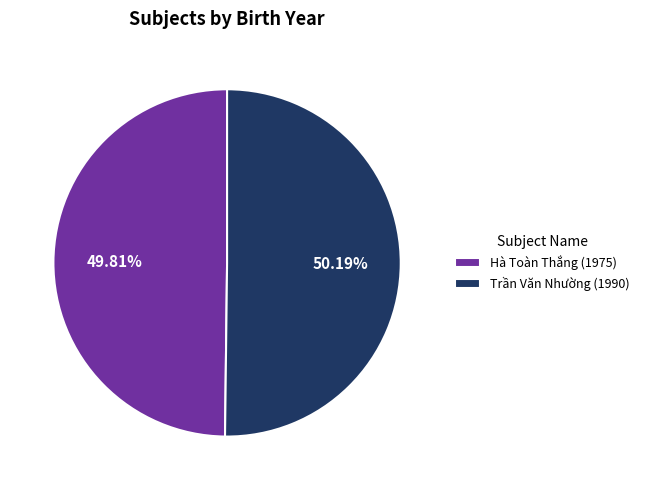

Approximately how many times larger is the value at Trần Văn Nhường (1990) compared to Hà Toàn Thắng (1975)?

1.0